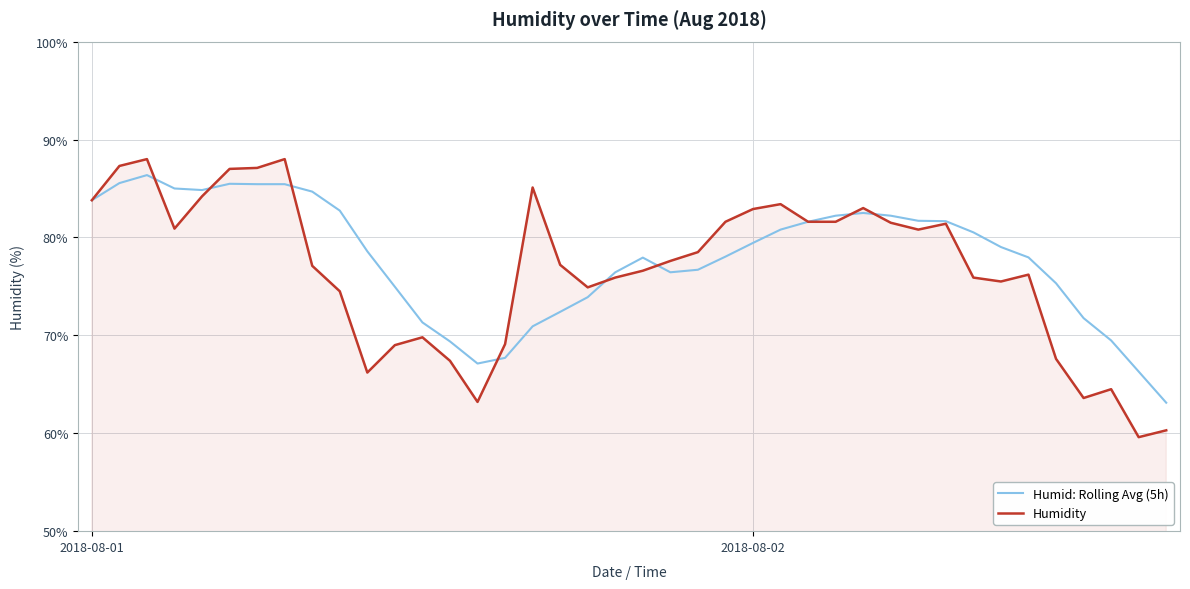

Which series has the widest spread of values?

Humidity